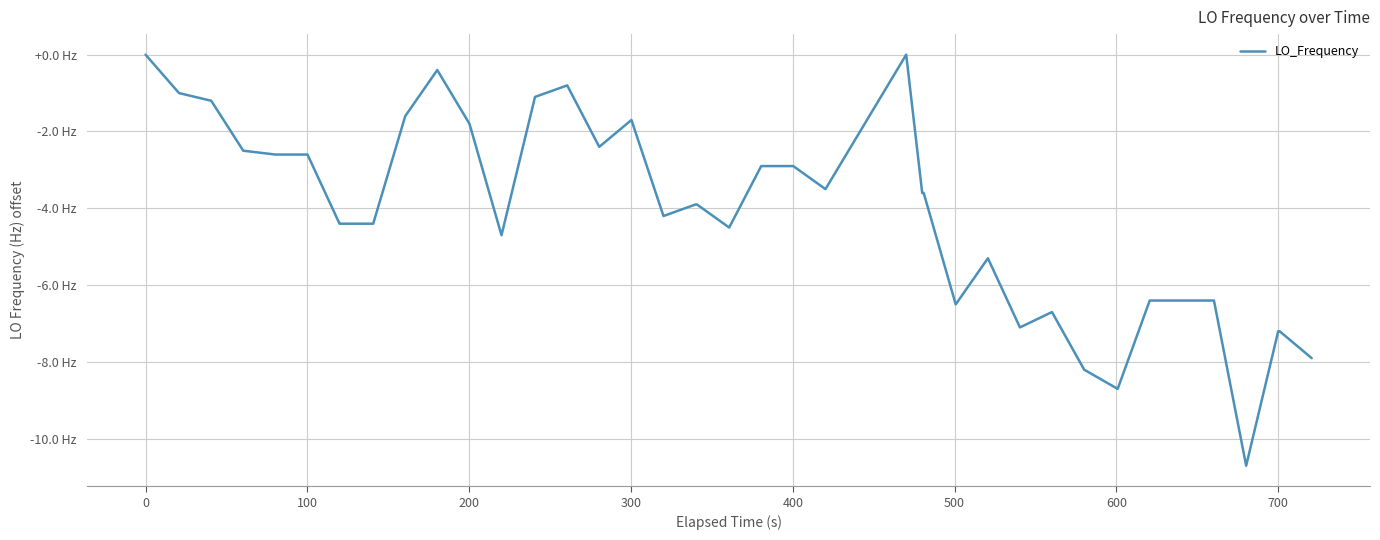

Is this an area chart (filled region under the line)?

No